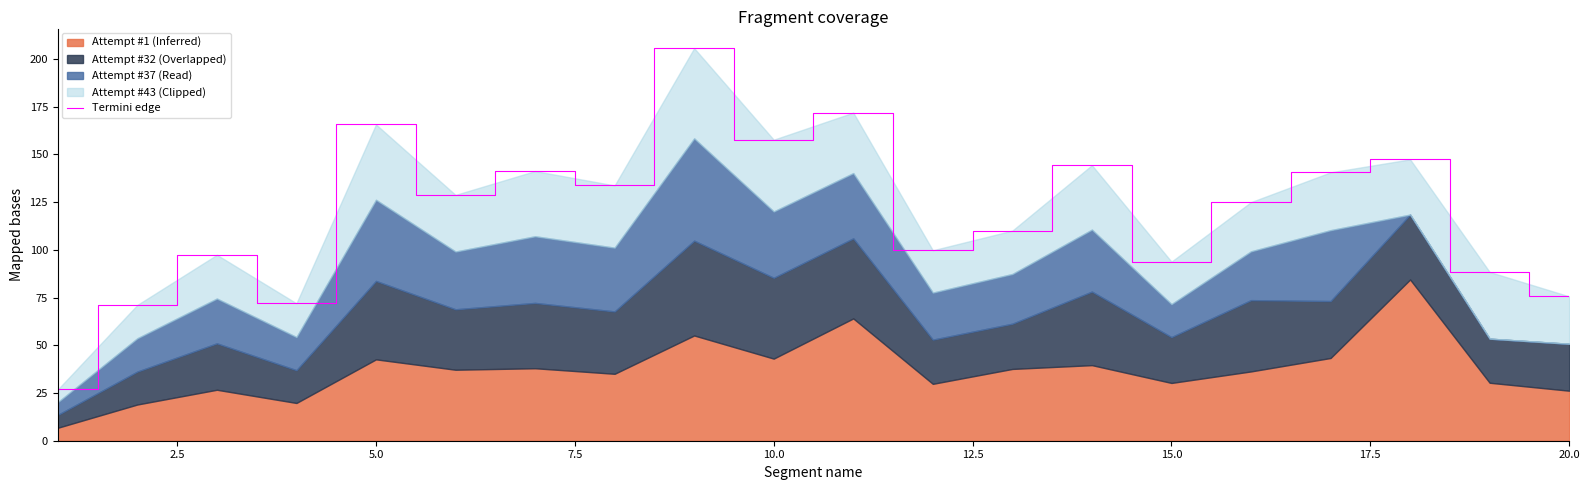

What is the minimum value shown in the chart?

26.8